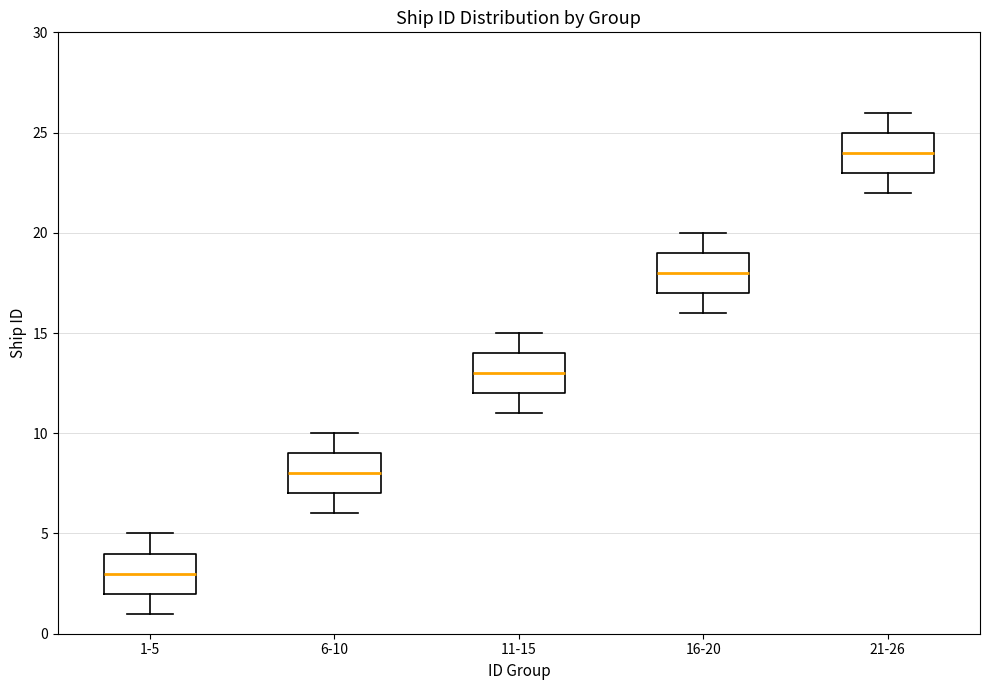

Reading left to right, read every box against the y-axis: the position of its median line, the range the box covers, and the ends of its whiskers. The values are not printed on the chart, so give them approximately, as read against the axis.

1-5: median 3, box 2 to 4, whiskers 1 to 5
6-10: median 8, box 7 to 9, whiskers 6 to 10
11-15: median 13, box 12 to 14, whiskers 11 to 15
16-20: median 18, box 17 to 19, whiskers 16 to 20
21-26: median 24, box 23 to 25, whiskers 22 to 26